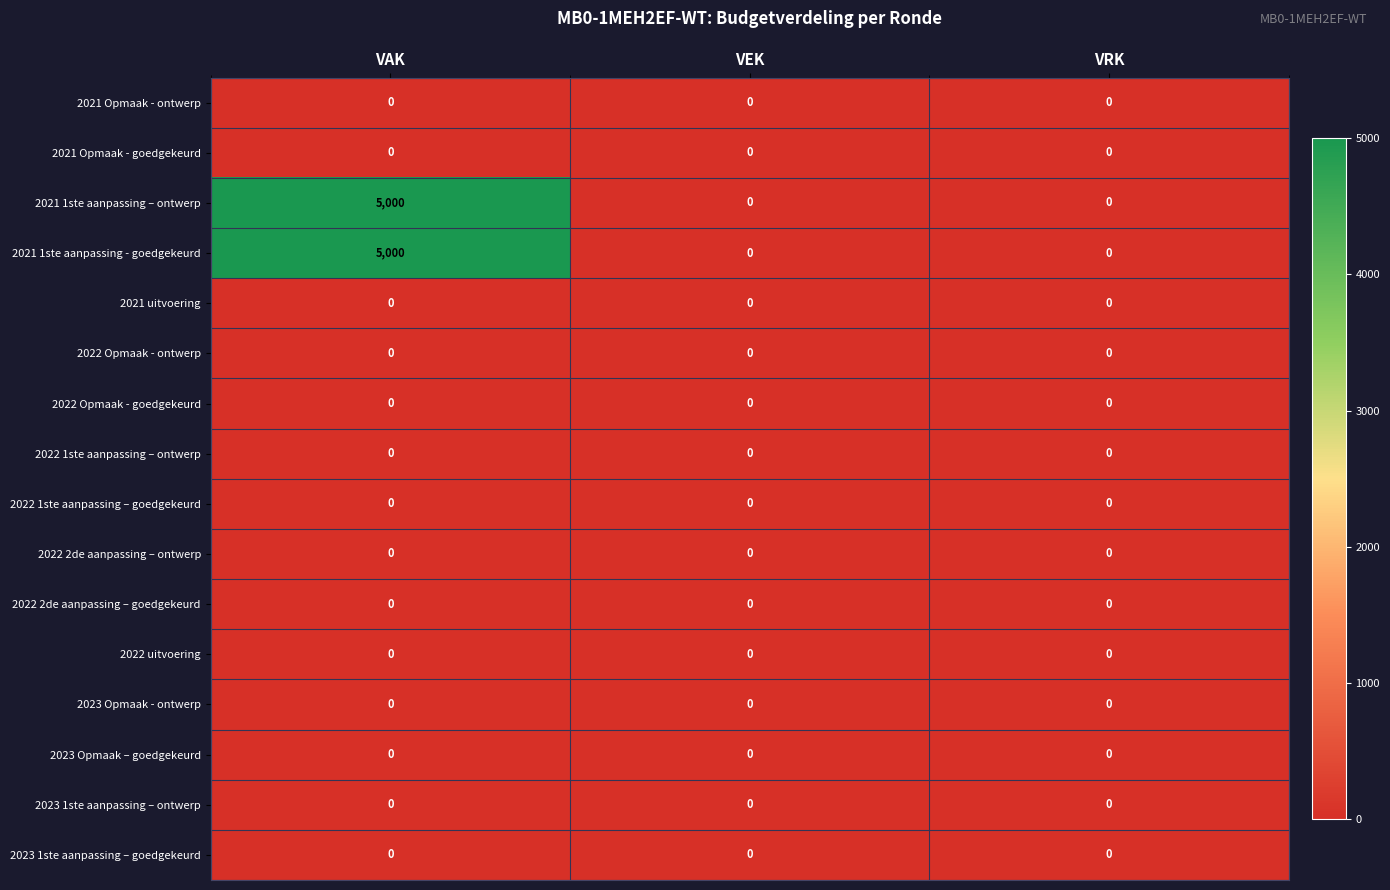

Which category has the highest value across all series?

VAK